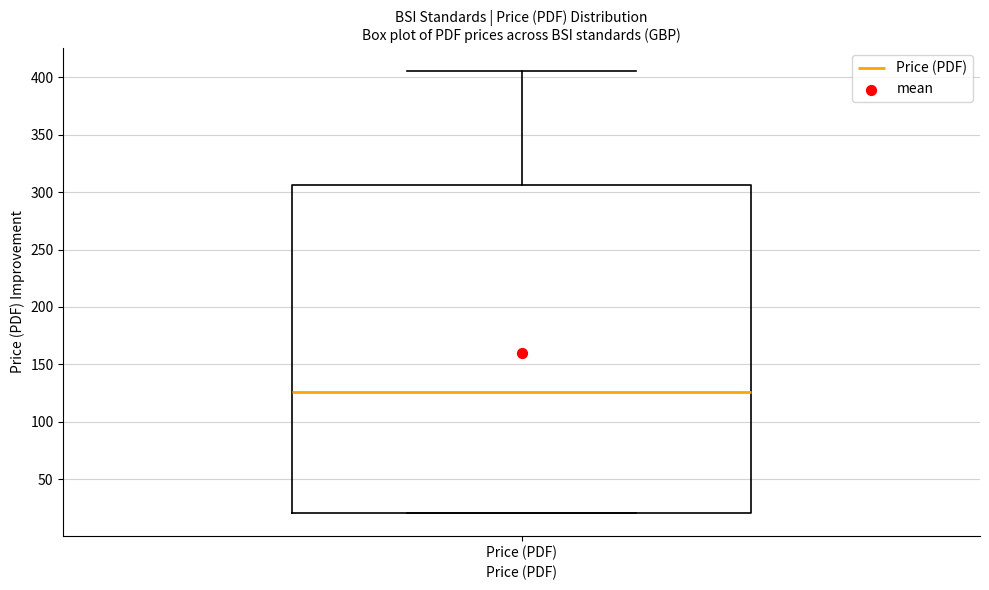

Read this box plot against the y-axis: the position of the median line, the range covered by the box, and the ends of both whiskers. The values are not printed on the chart, so give them approximately, as read against the axis.

median 125, box 20 to 305, whiskers 20 to 405